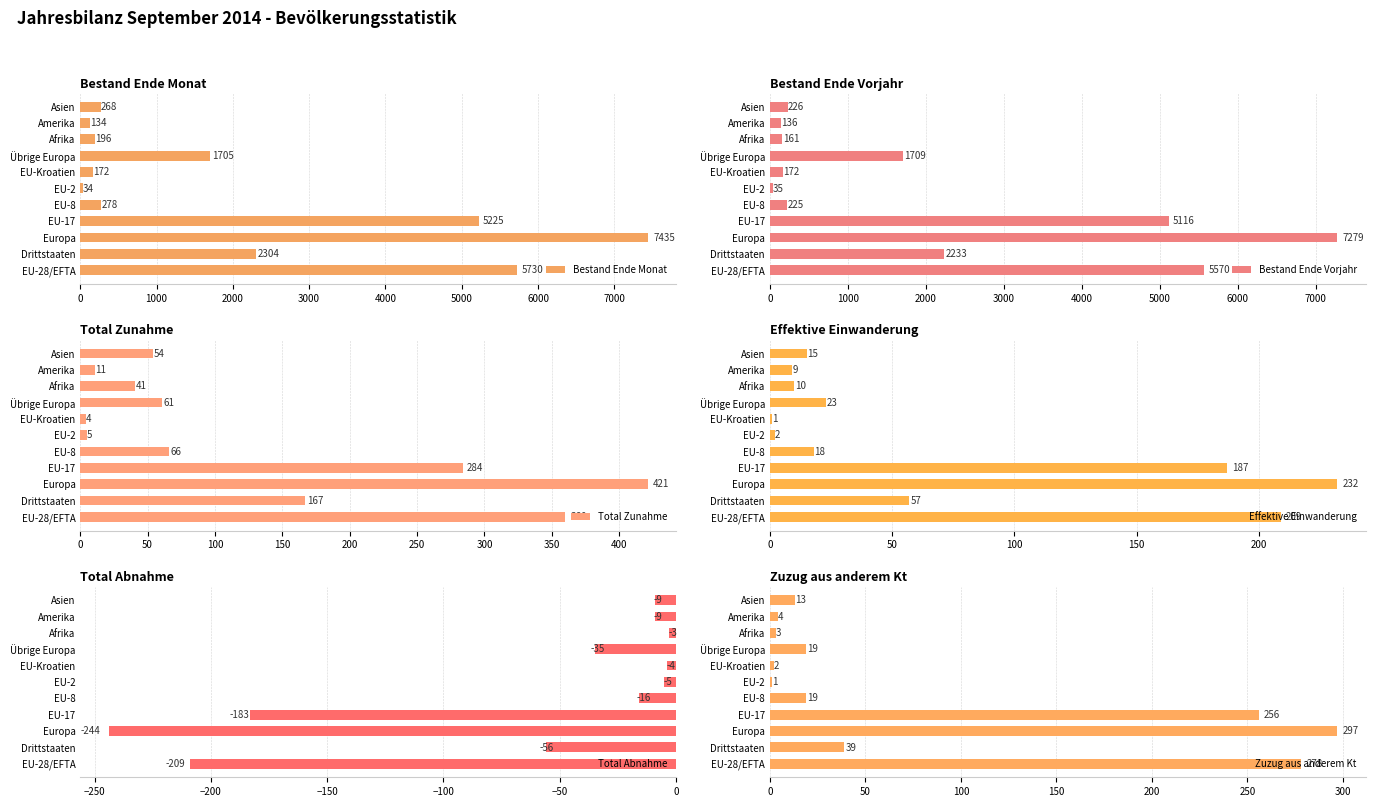

What is the sum of all Bestand Ende Monat values?

23481